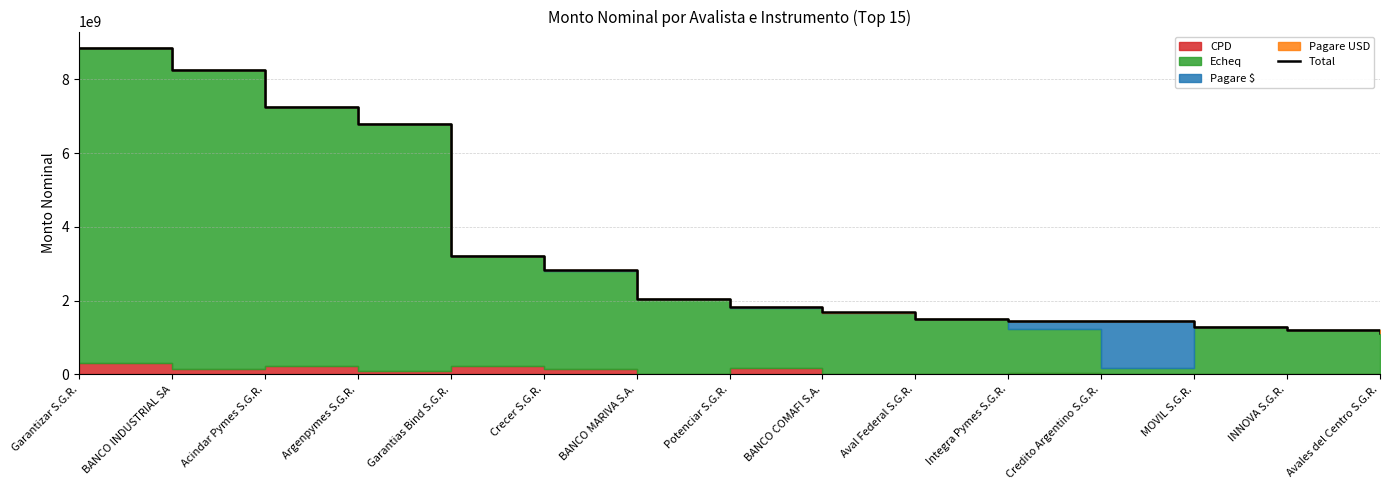

What is the difference between the second highest and minimum values?

7118194516.6